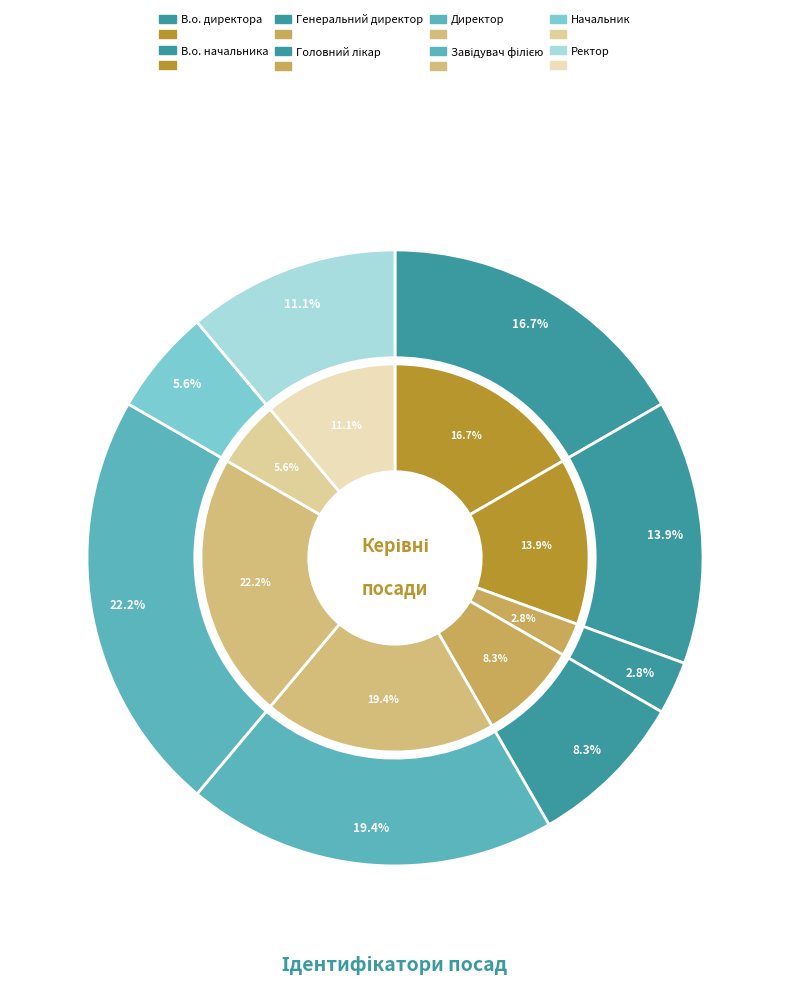

Approximately how many times larger is the value at Директор compared to В.о. начальника?

1.4